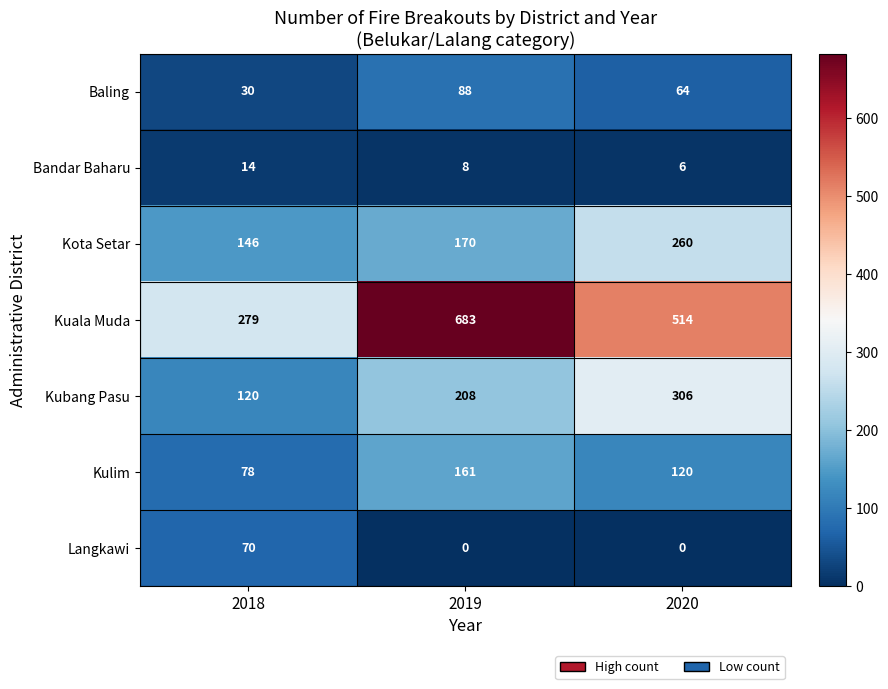

What is the total value across all series at 2019?

1318